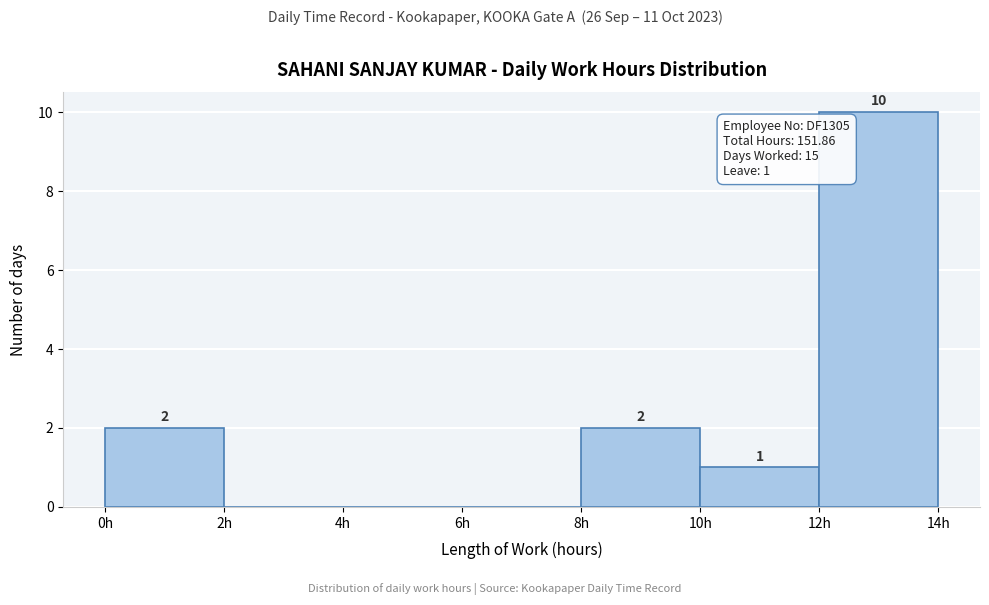

Which range on the x-axis has the tallest bar?

12 to 14